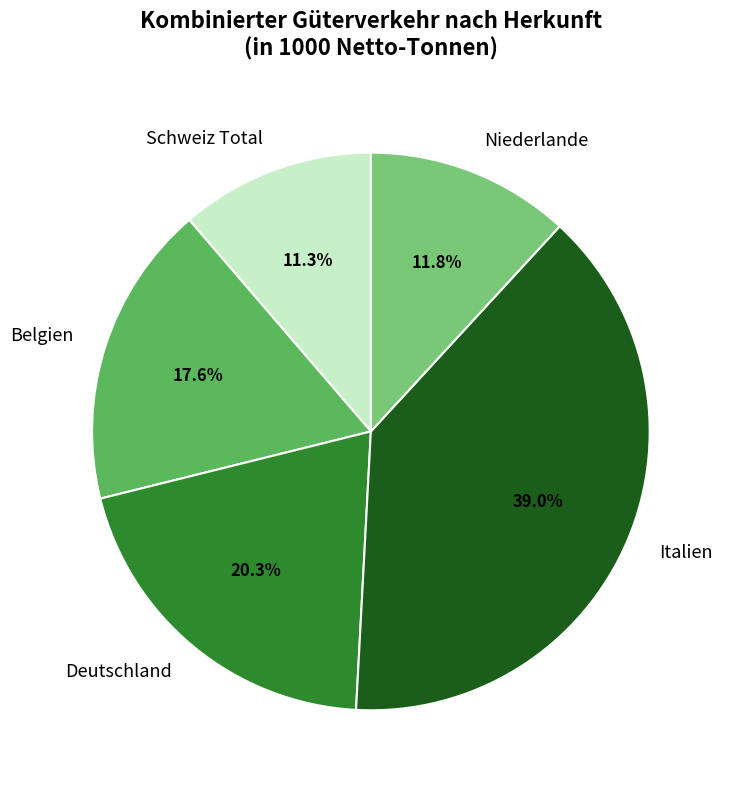

To the nearest percent, what portion does Belgien represent?

18%